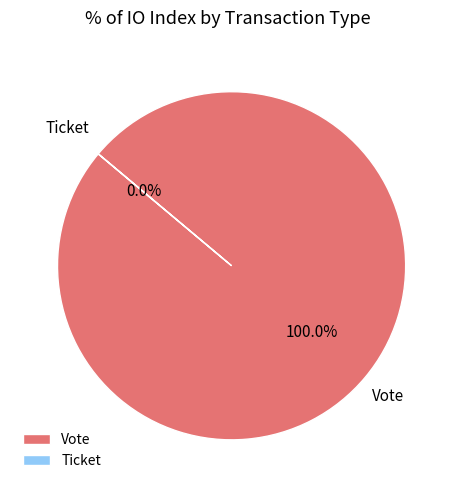

True or false: Vote accounts for 100% of the total.

True